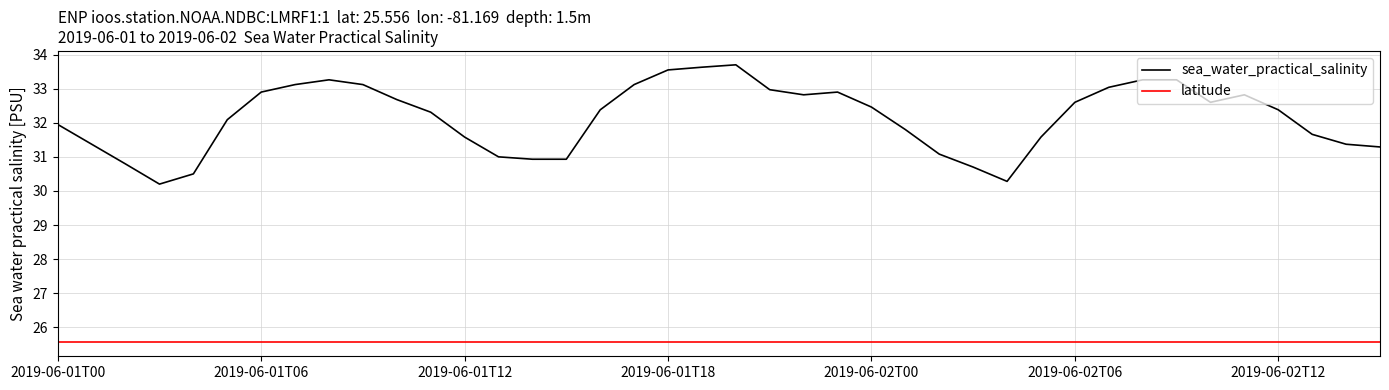

What is the highest value of the latitude series?

25.6